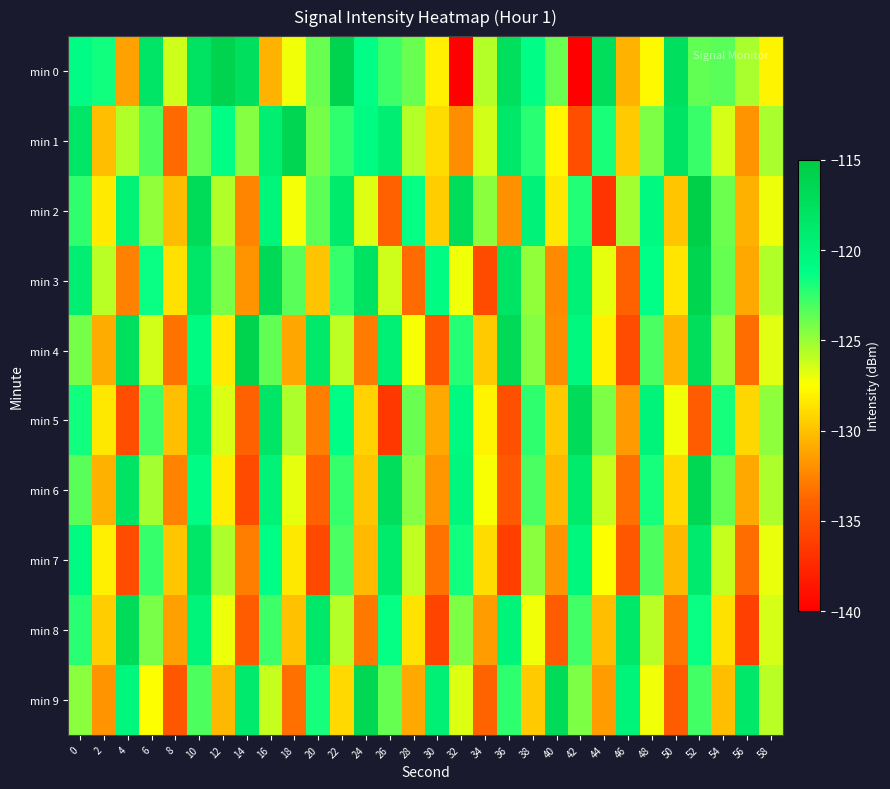

At which category is the sum across all series the highest?

10